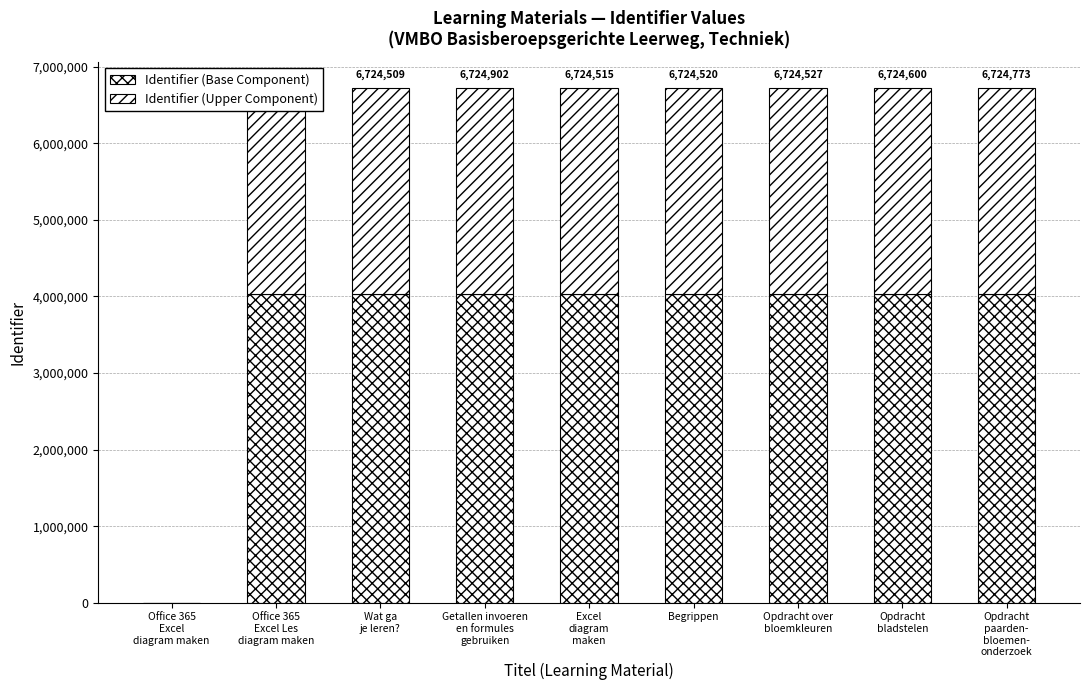

Is it true that Identifier (Upper Component) equals 4426509.9 at Getallen invoeren
en formules
gebruiken?

False